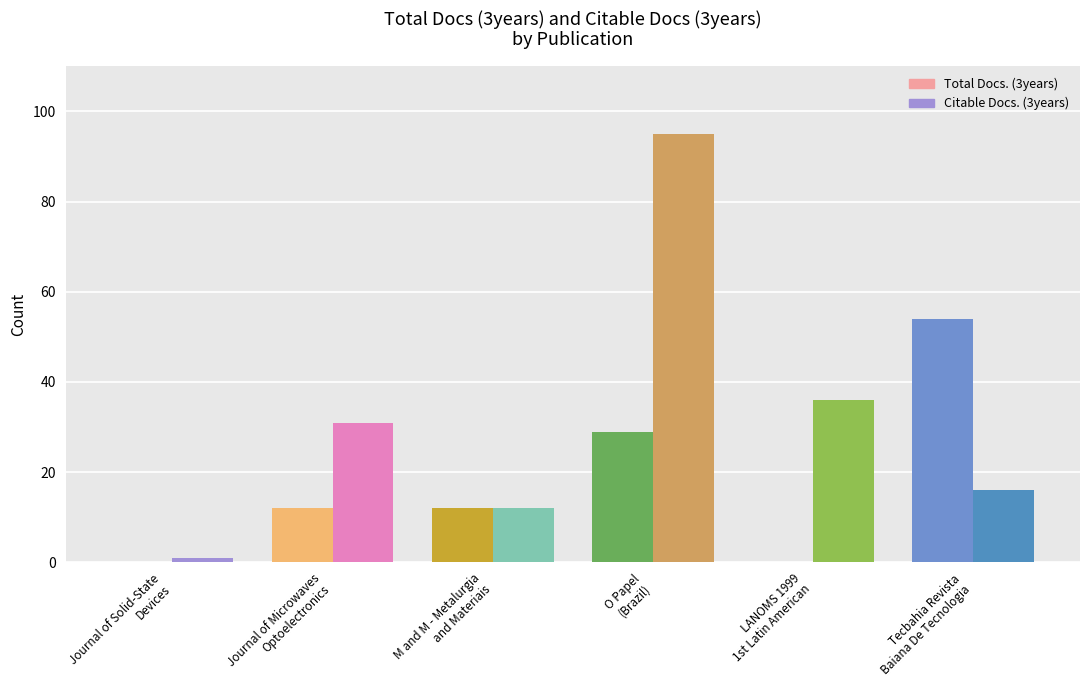

What is the sum of all Citable Docs. (3years) values?

191